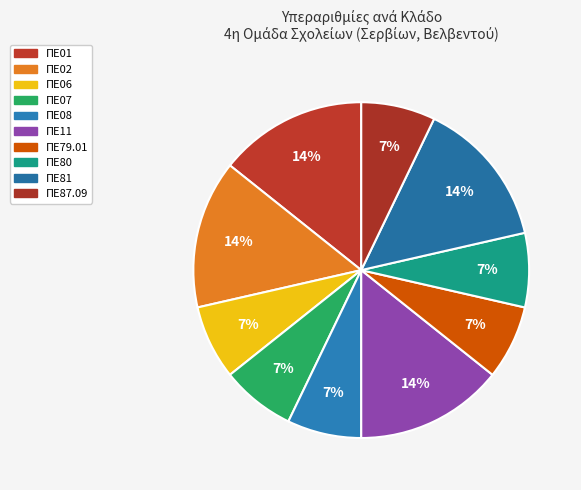

Rank the categories by value from highest to lowest.

ΠΕ01, ΠΕ02, ΠΕ11, ΠΕ81, ΠΕ06, ΠΕ07, ΠΕ08, ΠΕ79.01, ΠΕ80, ΠΕ87.09